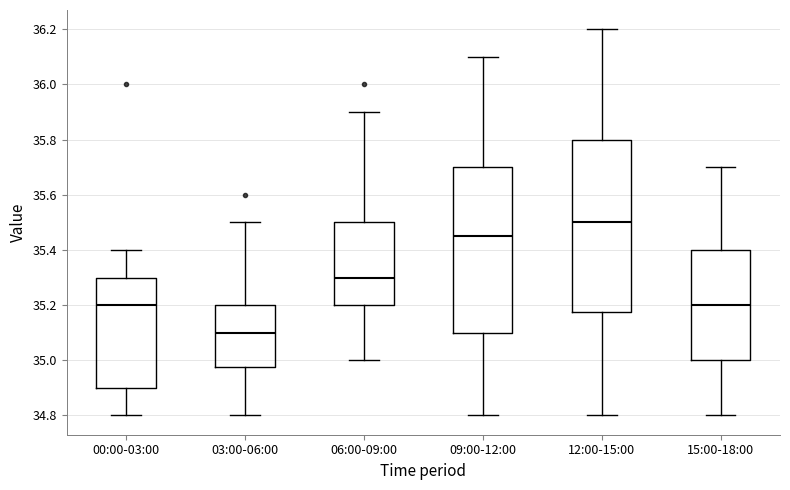

Where is the lower edge of the box for 12:00-15:00 on the y-axis? The values are not printed on the chart, so give them approximately, as read against the axis.

35.18